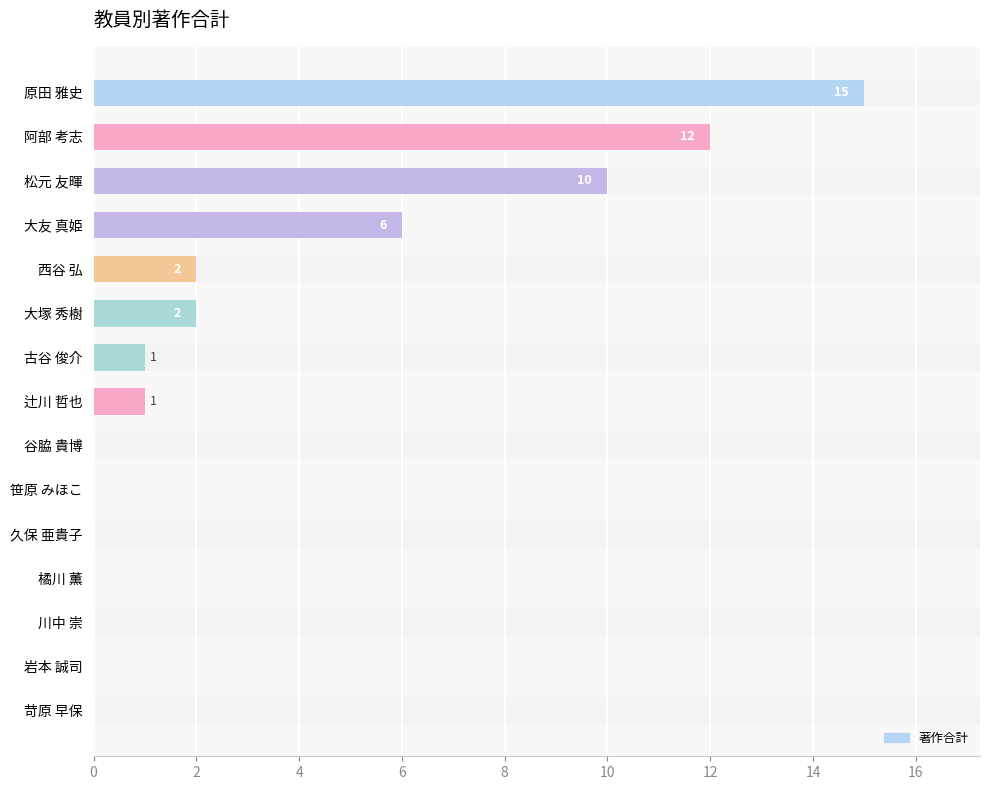

Reading bottom to top, what are all the values shown in this chart?

苛原 早保=0	岩本 誠司=0	川中 崇=0	橘川 薫=0	久保 亜貴子=0	笹原 みほこ=0	谷脇 貴博=0	辻川 哲也=1	古谷 俊介=1	大塚 秀樹=2	西谷 弘=2	大友 真姫=6	松元 友暉=10	阿部 考志=12	原田 雅史=15